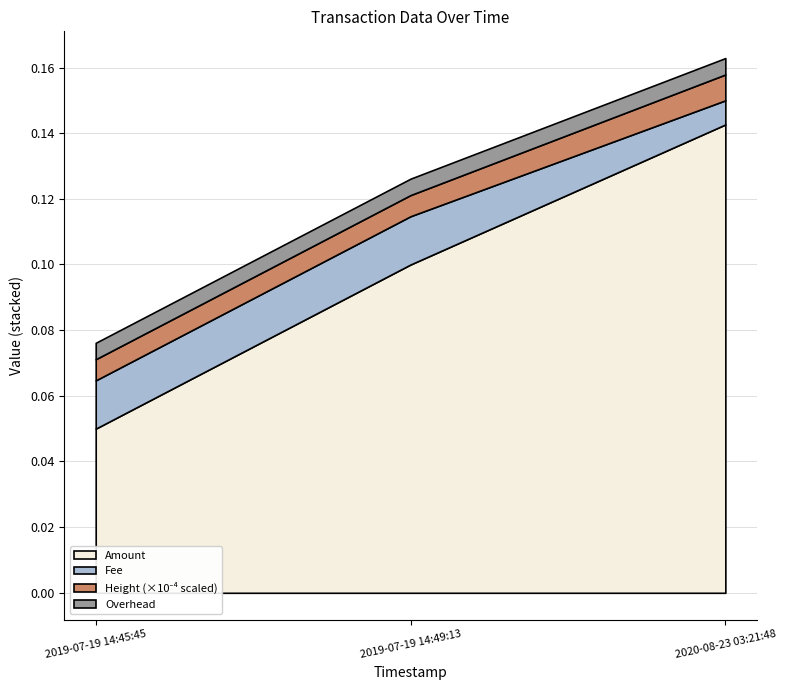

Is it true that Fee equals 0.0 at 2019-07-19 14:45:45?

True